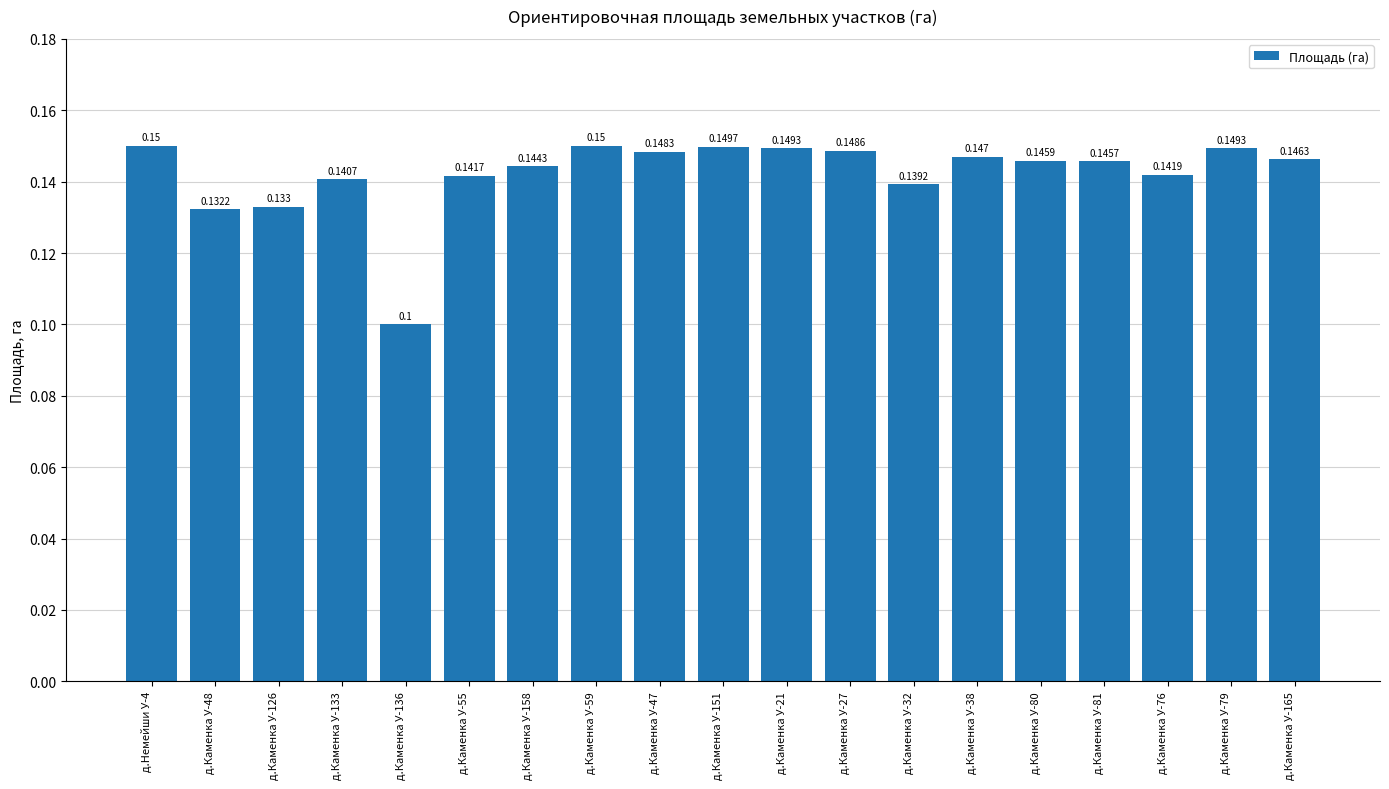

At which label is the value closest to 0?

д.Каменка У-136